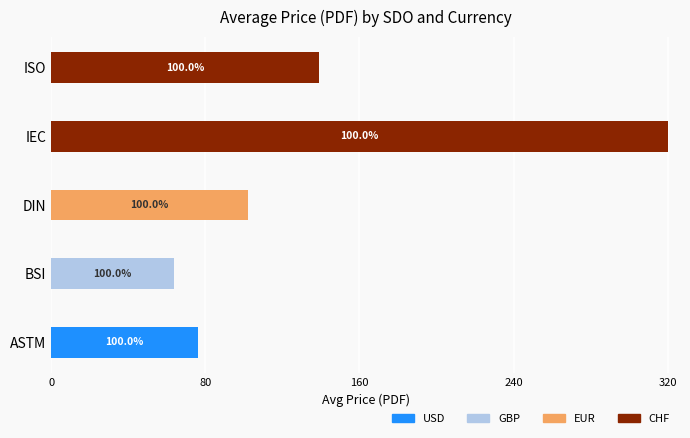

What is the total value across all series at DIN?

102.2